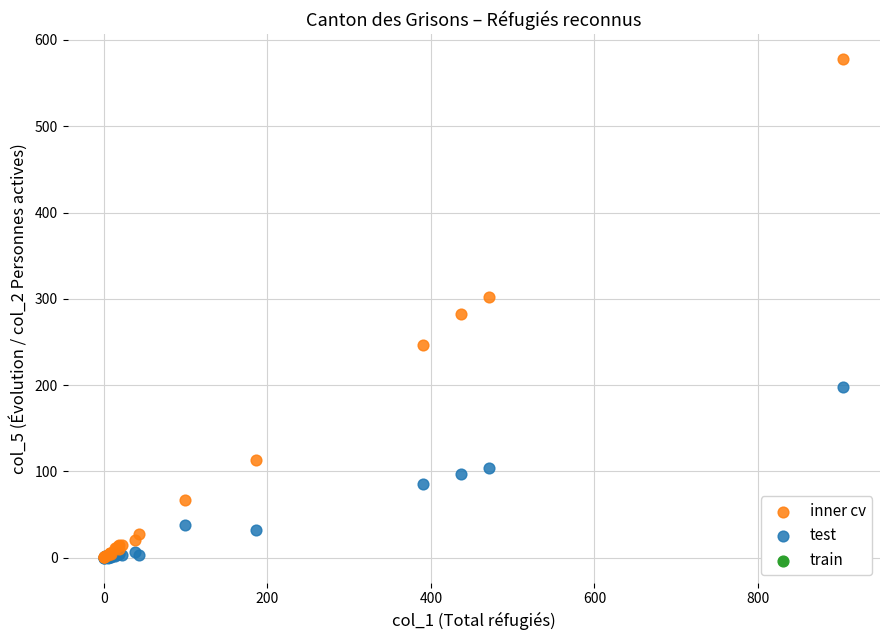

Which series reaches the maximum Y coordinate?

inner cv